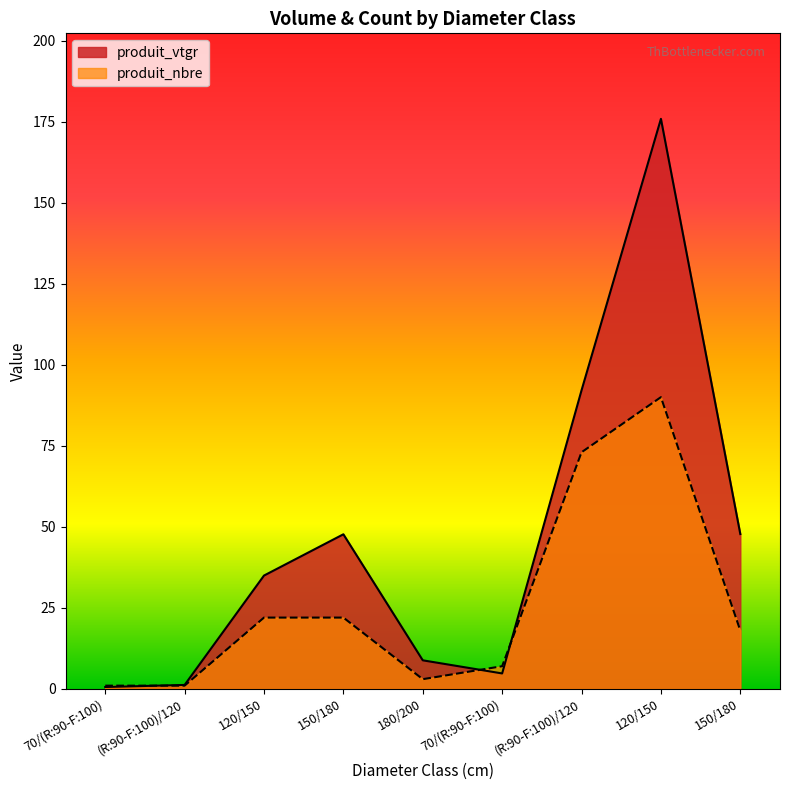

List the series in order of their peak value, lowest first.

produit_nbre, produit_vtgr